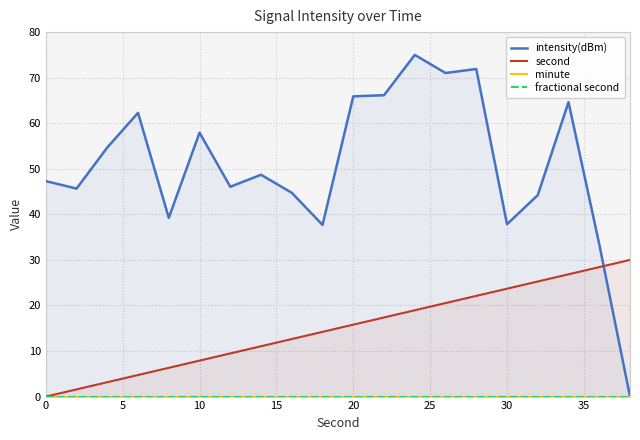

Which series has the widest spread of values?

intensity(dBm)